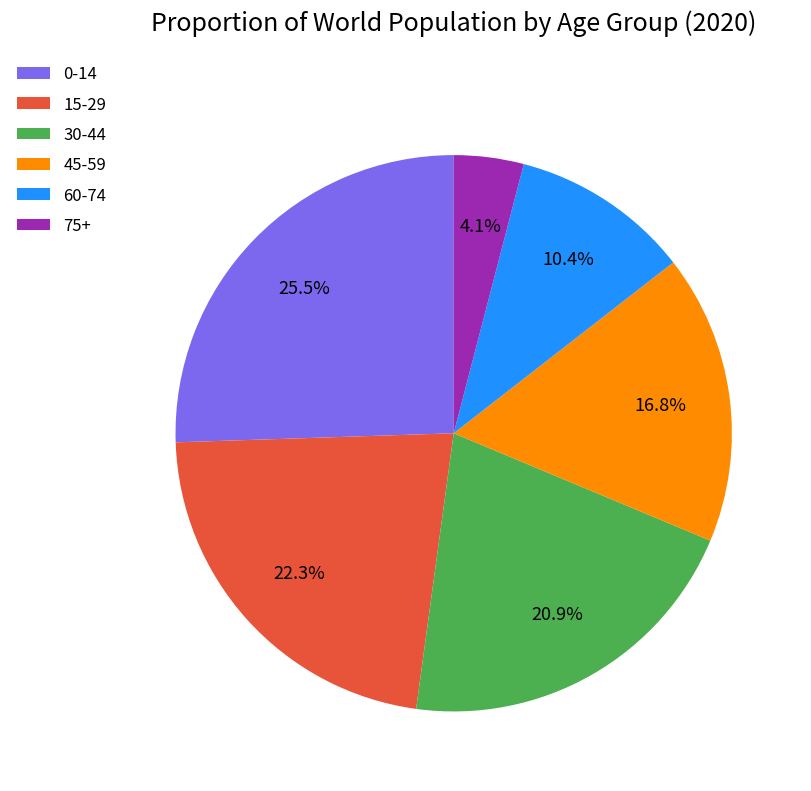

Combined, what portion of the pie is 30-44 and 0-14?

46.4%